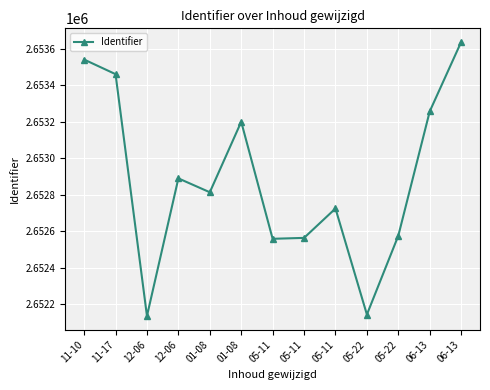

Does the chart have visible grid lines?

Yes